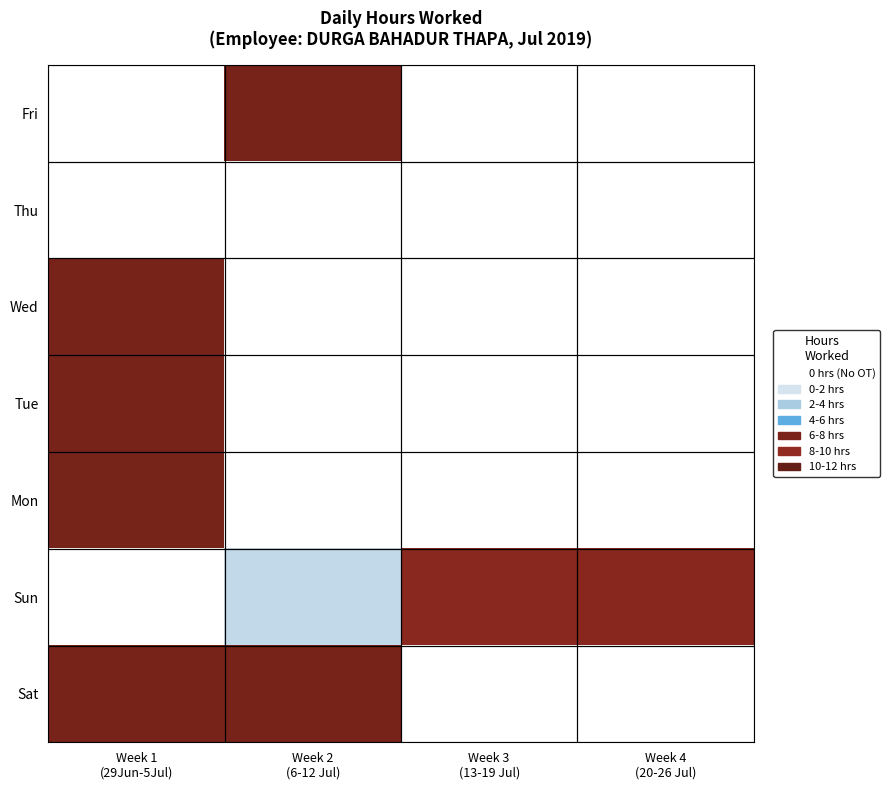

Rank the series by their maximum value, from lowest to highest.

Thu, Sun, Tue, Wed, Sat, Fri, Mon